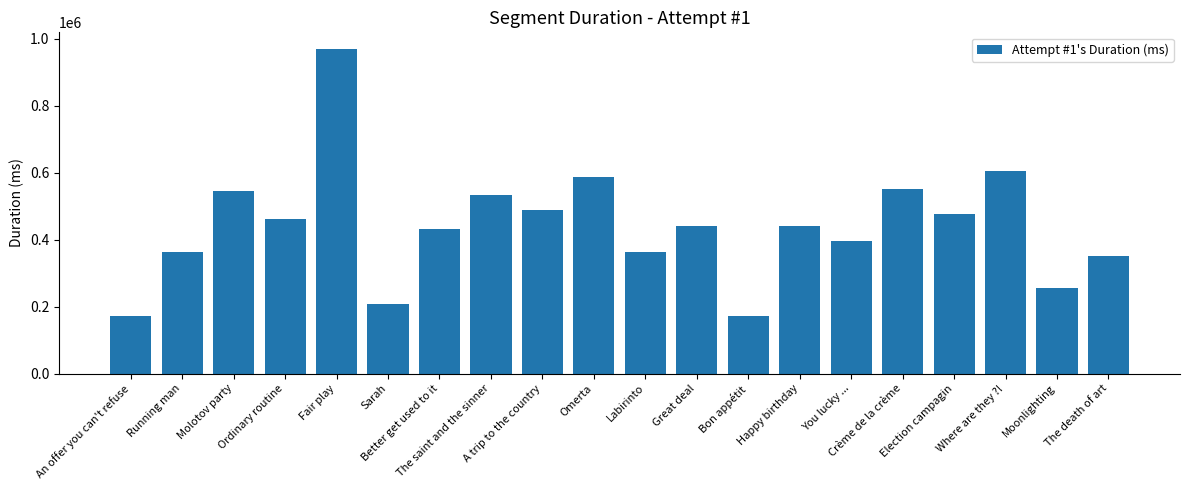

What is the average value?

440837